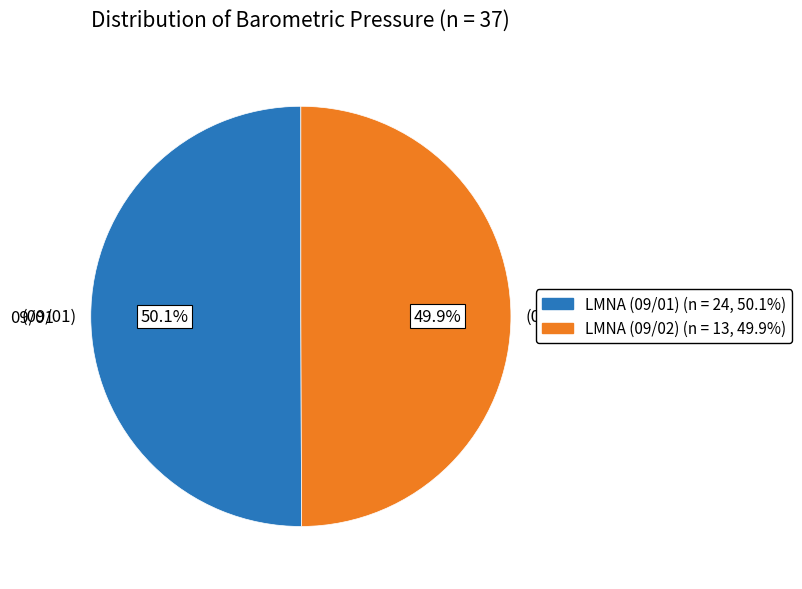

Is there a majority slice in this chart?

Yes